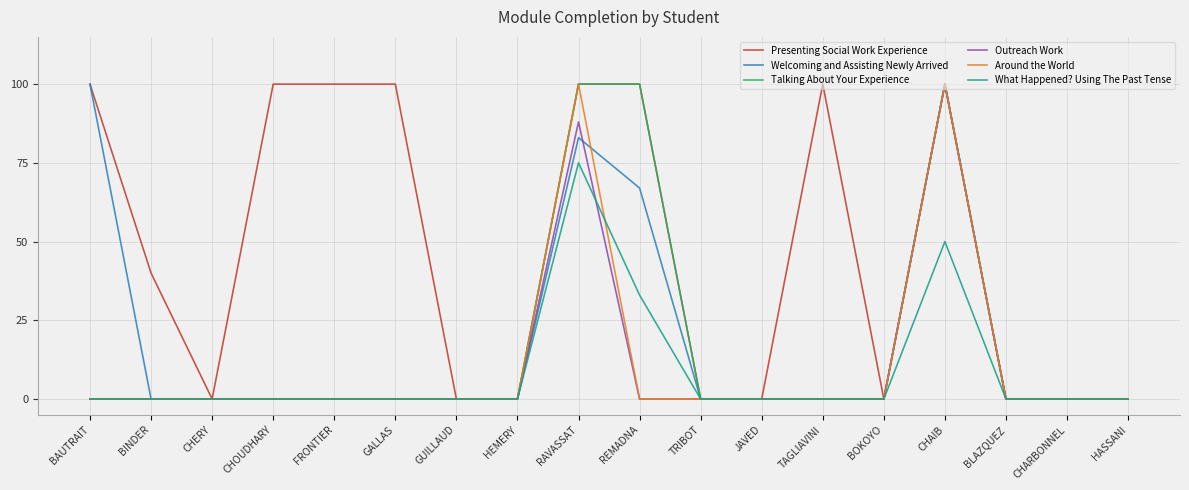

True or false: Welcoming and Assisting Newly Arrived has a value of -54 at HASSANI.

False